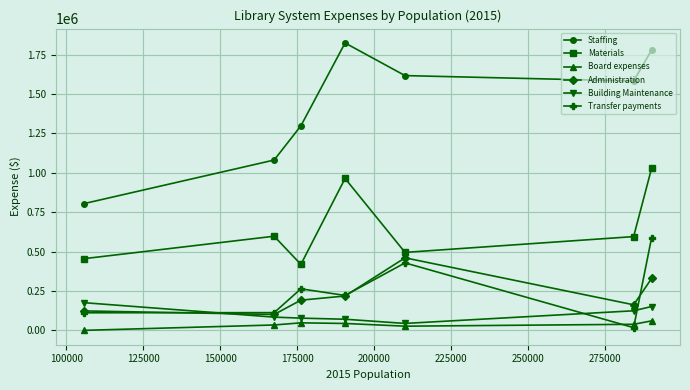

List the series in order of their peak value, highest first.

Staffing, Materials, Transfer payments, Administration, Building Maintenance, Board expenses